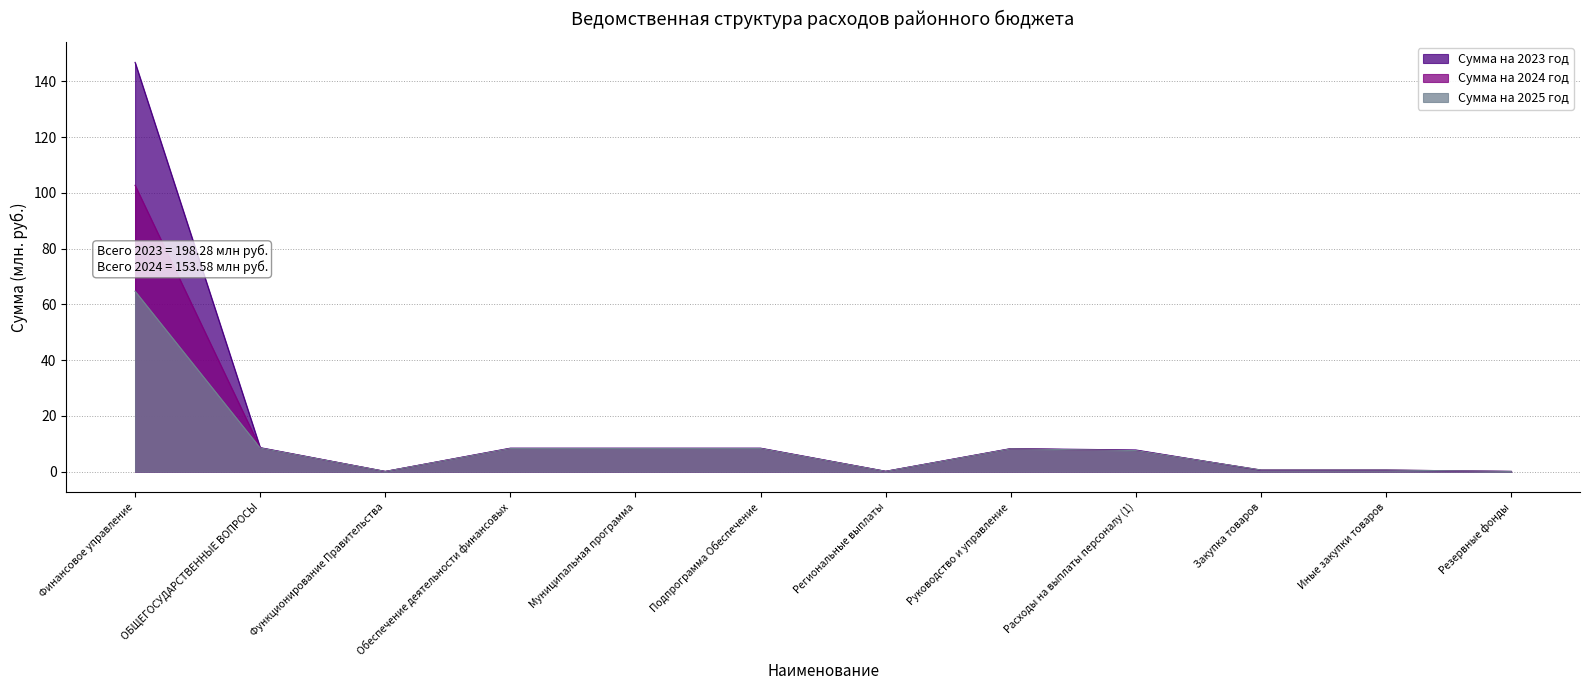

Where is the first local maximum for Сумма на 2025 год?

Руководство и управление